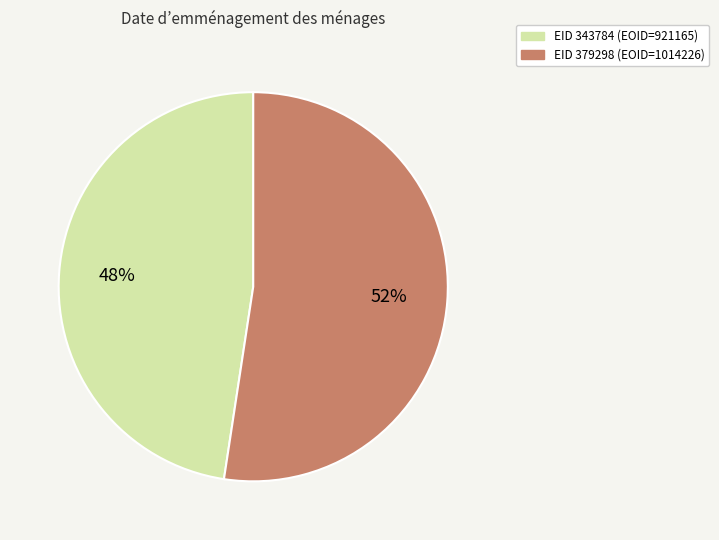

Does any single category account for the majority?

Yes